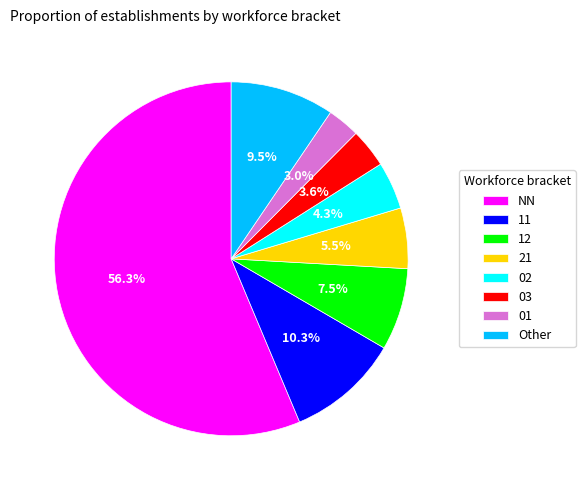

Does any single category account for the majority?

Yes